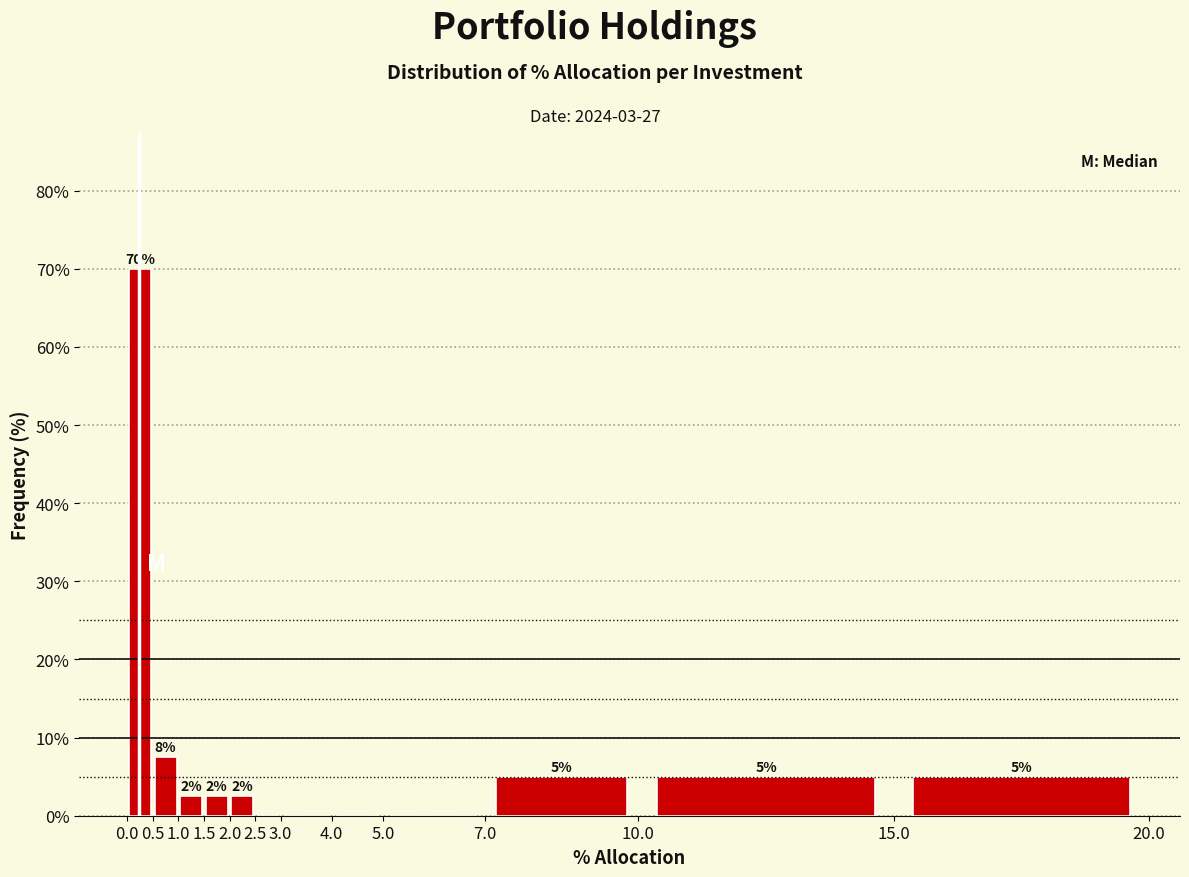

Which range on the x-axis has the tallest bar?

0.0 to 0.5